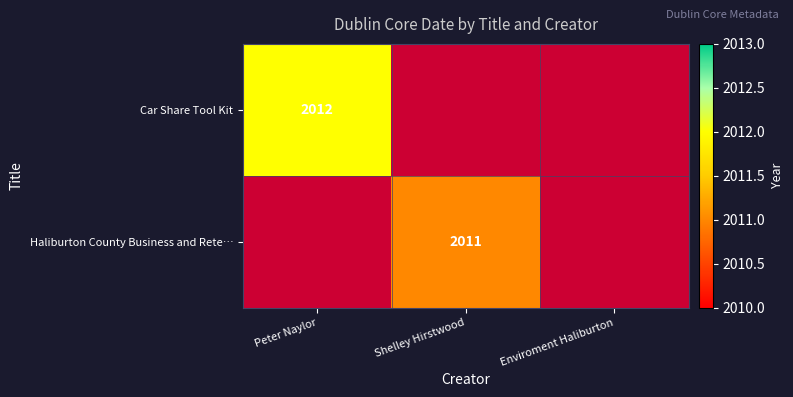

The Car Share Tool Kit series shows 447 at Peter Naylor. True or false?

False